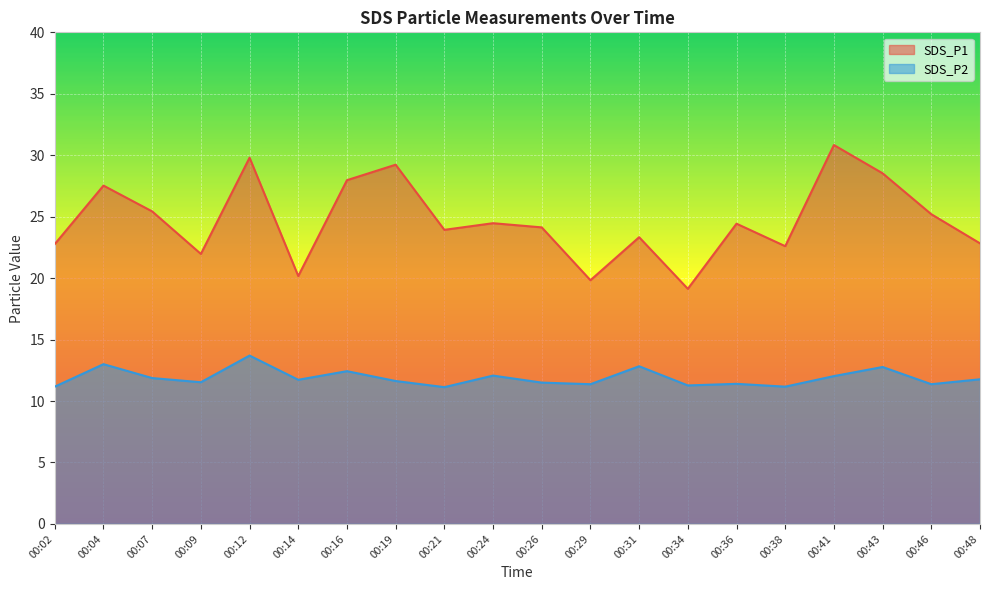

Where is the first local maximum for SDS_P2?

00:04